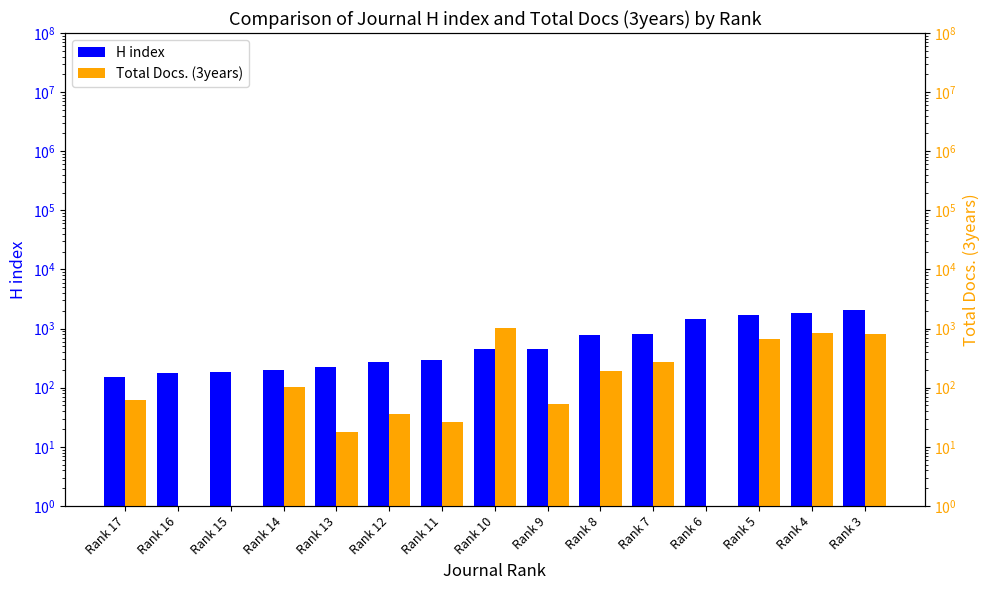

How many groups of bars are there?

15